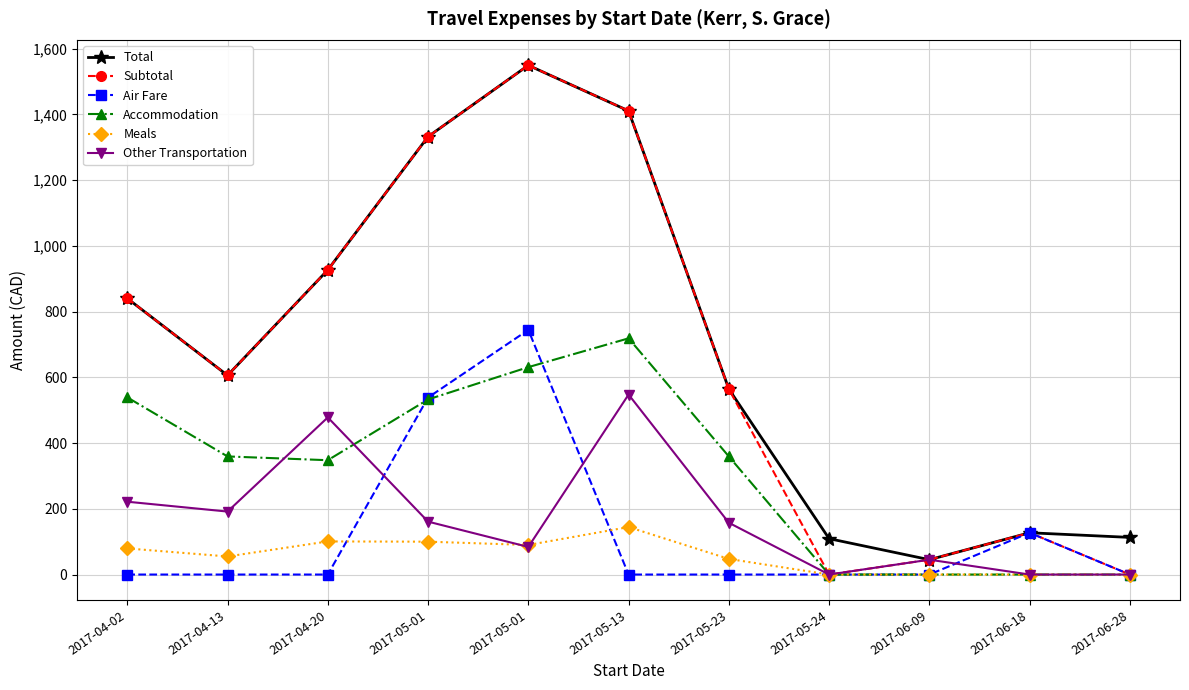

How many series are shown in this chart?

6